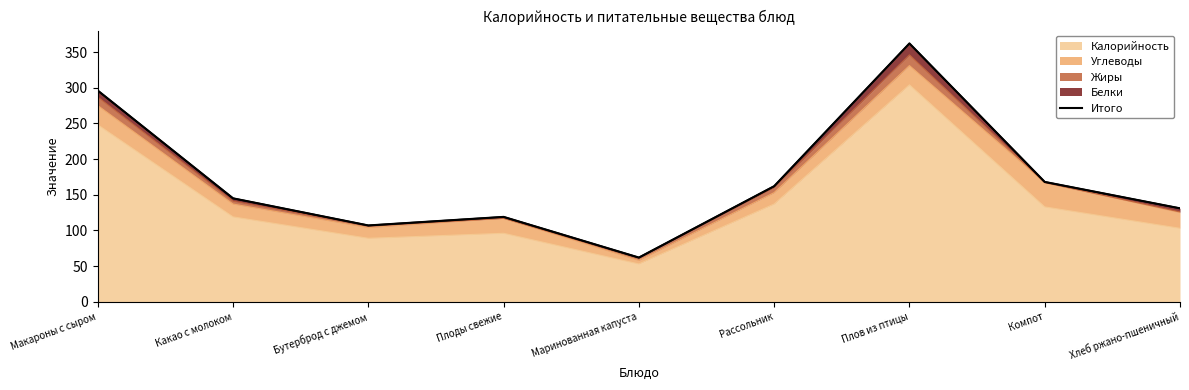

Reading right to left, extract all data points from this chart.

131	168	362	162	62	119	107	145	296